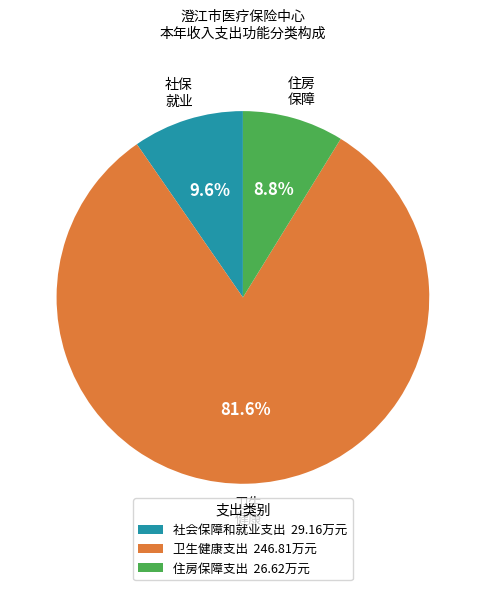

Is 住房保障支出 the majority of the pie?

No